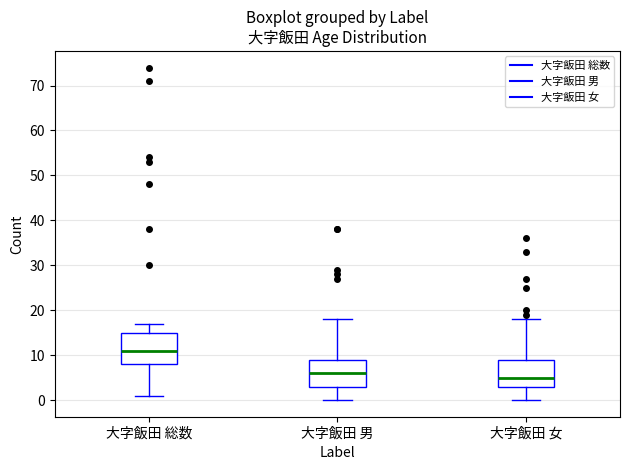

Which box is the tallest, from its lower edge to its upper edge?

大字飯田 総数